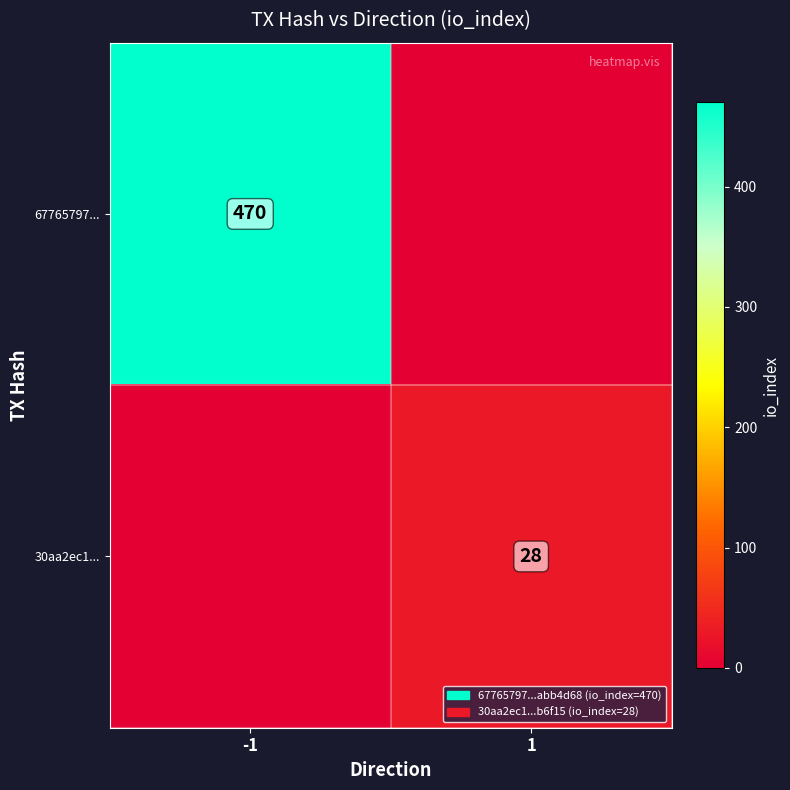

The 30aa2ec1... series shows 28 at 1. True or false?

True